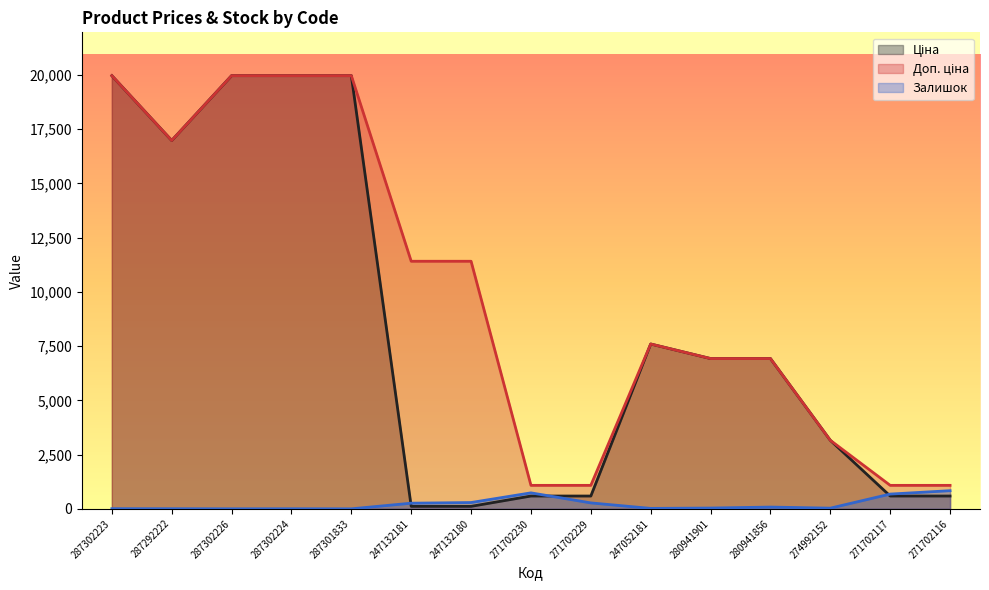

How many values in the Залишок series are below 36?

7